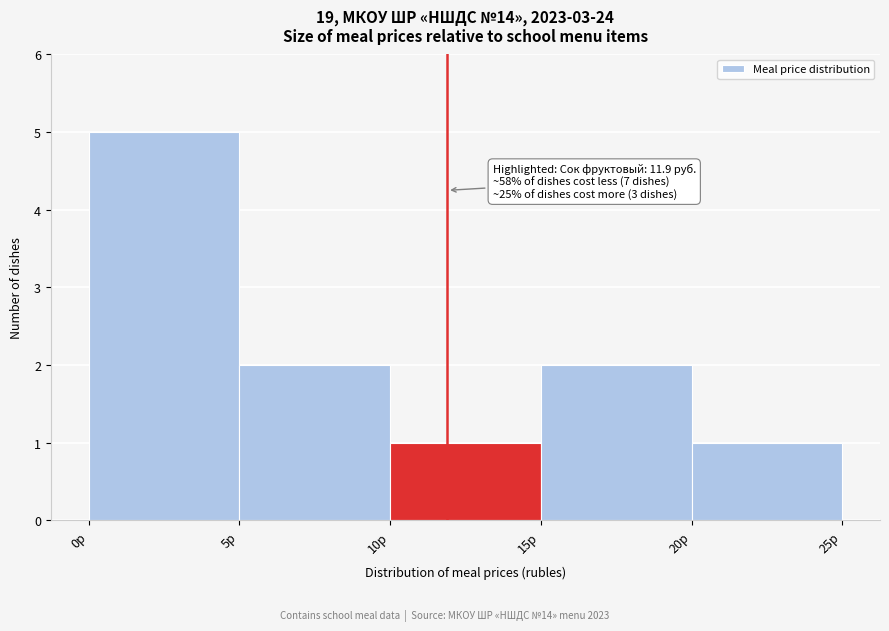

Over which range of the x-axis is the bar tallest?

0 to 5